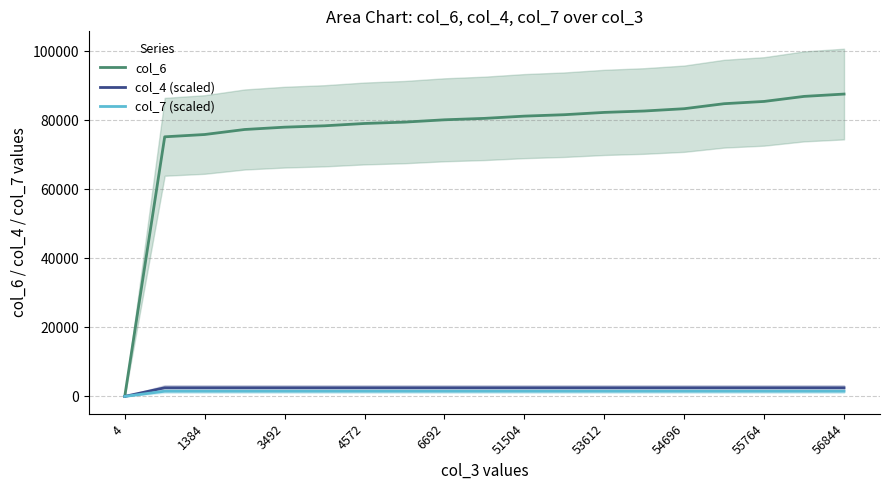

True or false: col_7 (scaled) and col_6 cross at least once.

False